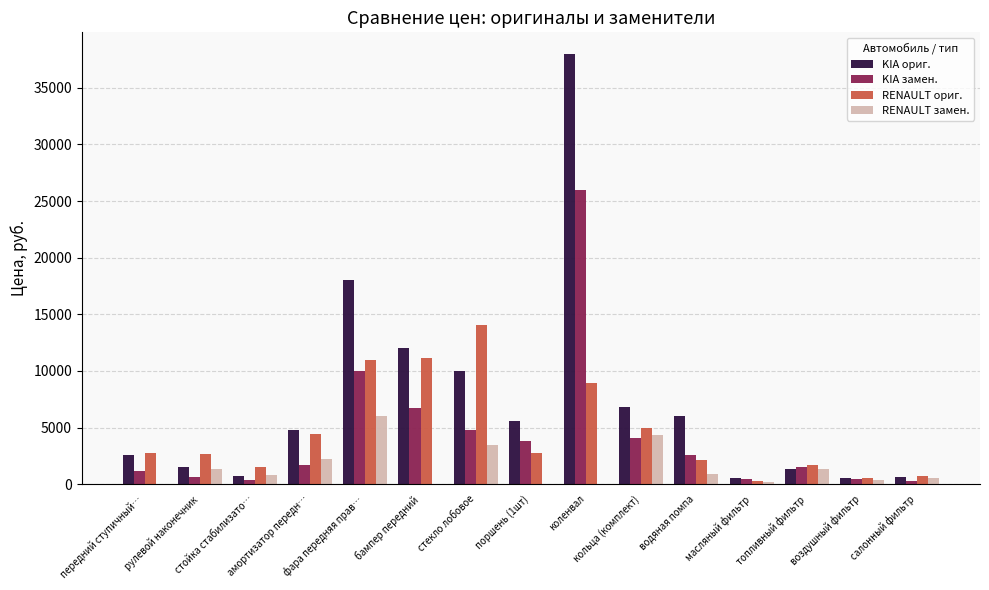

What is the sum of the RENAULT ориг. values at салонный фильтр and передний ступичный…?

3443